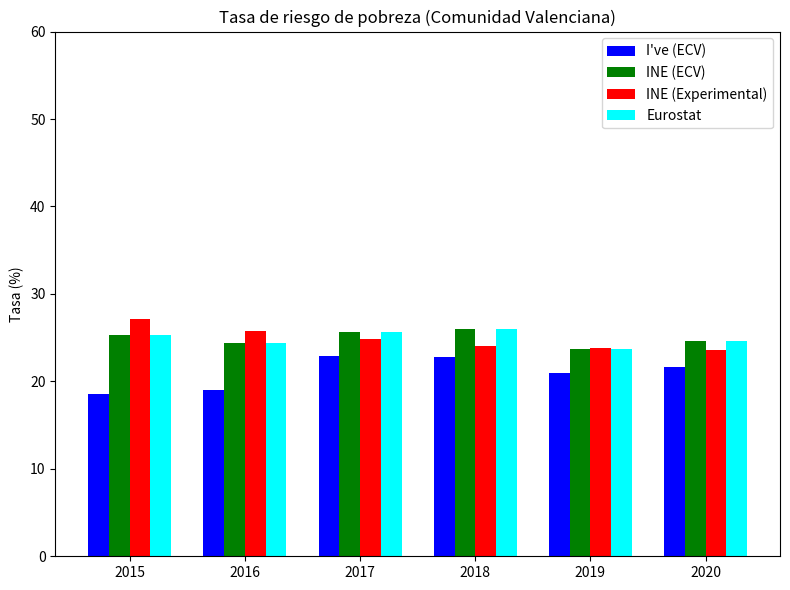

At which label does INE (Experimental) reach its peak?

2015